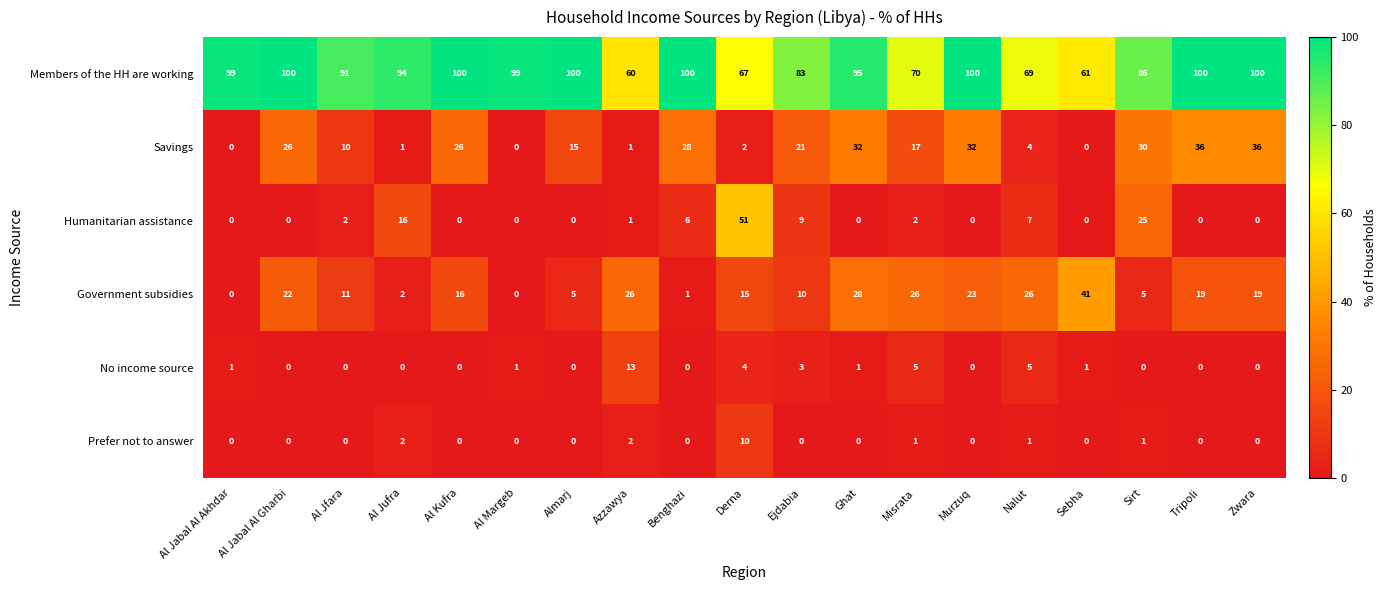

At which category is the sum across all series the highest?

Ghat